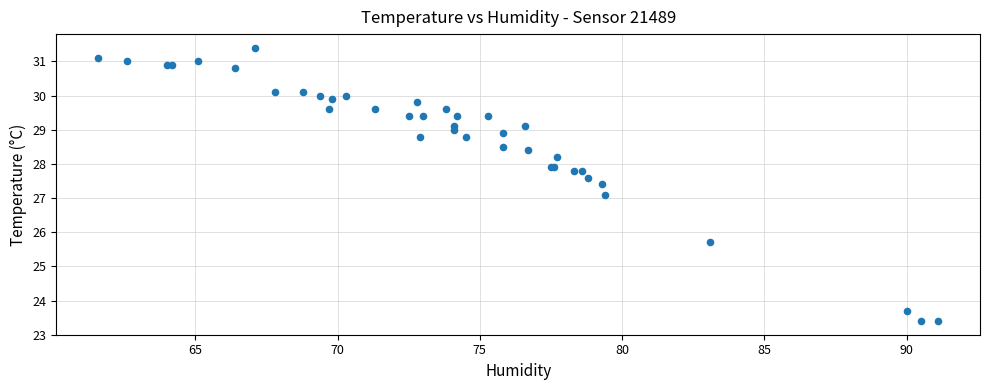

What Y value in the scatter plot is closest to 27?

27.1